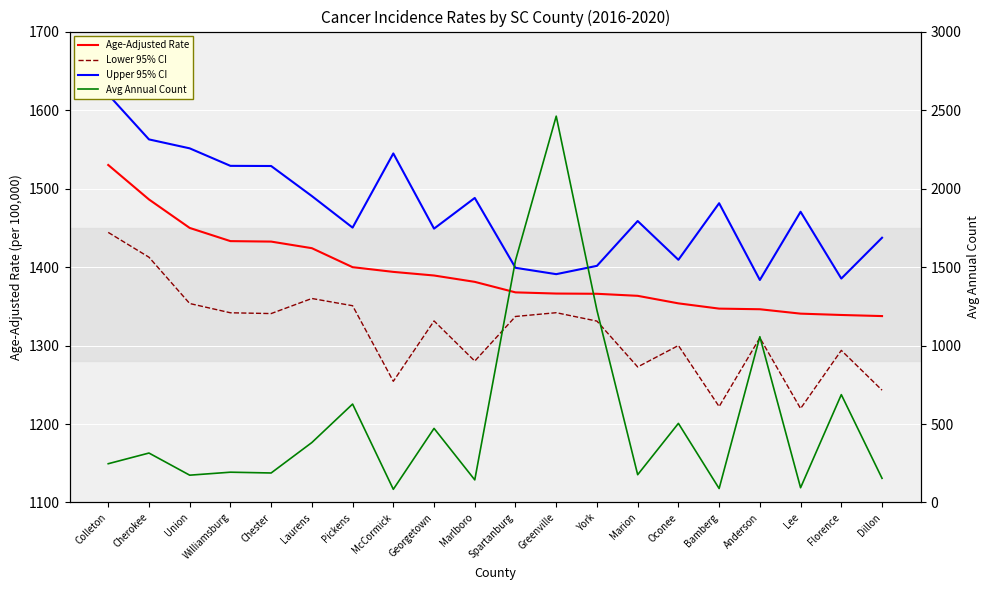

What is the difference between the maximum and minimum values in the Lower 95% CI series?

224.4